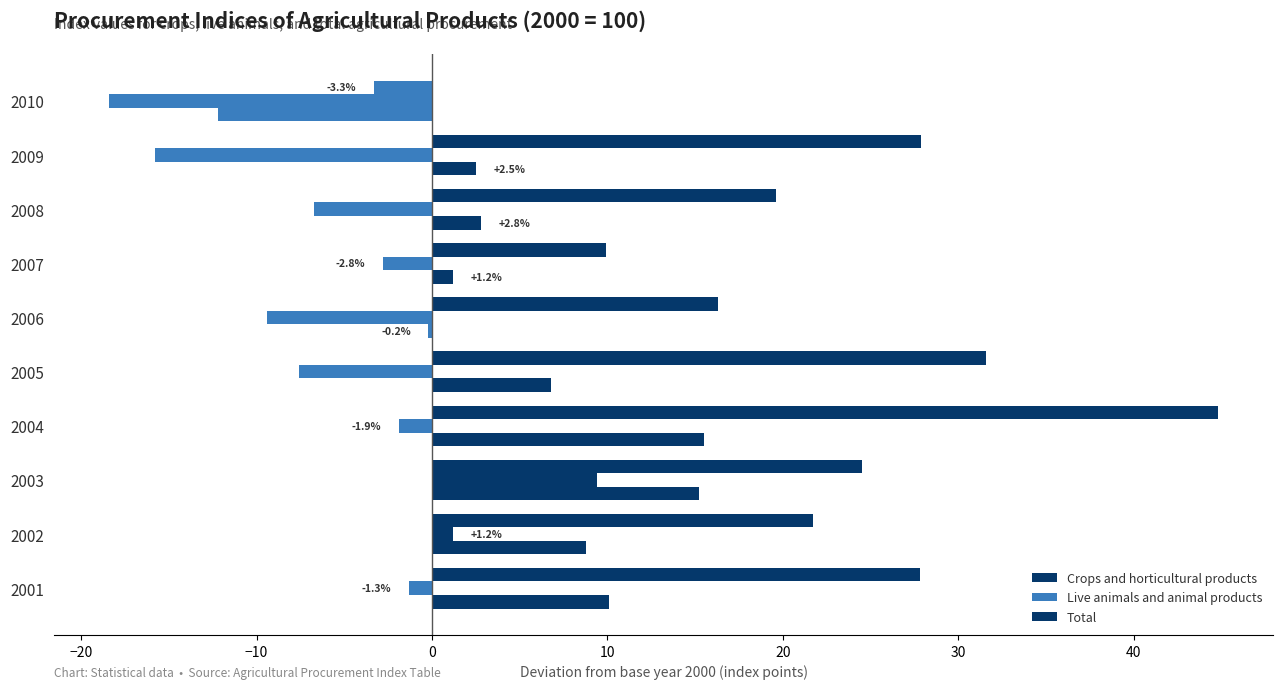

Which series has the largest range (max minus min)?

Crops and horticultural products